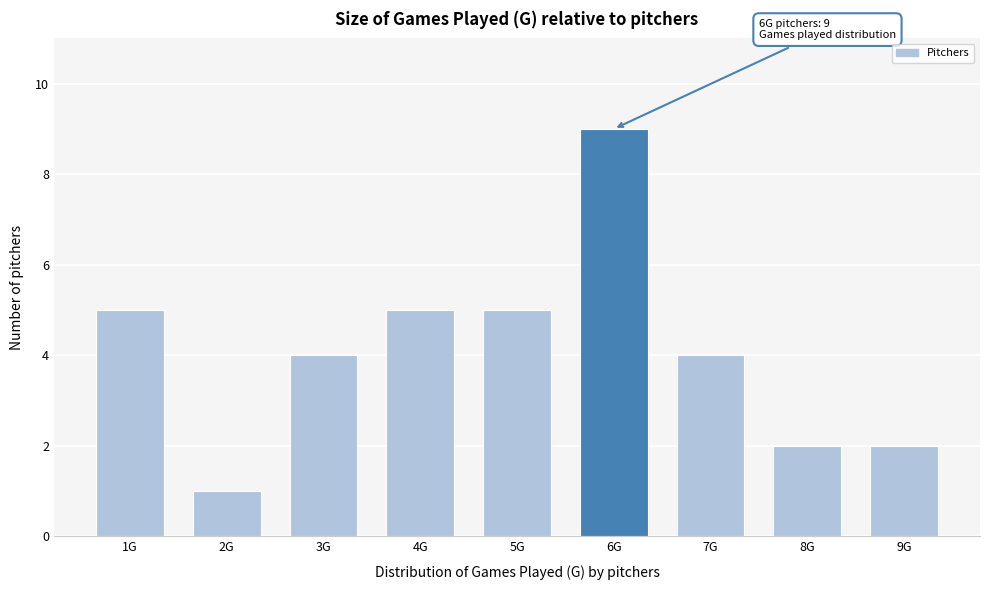

Reading left to right, what are all the values shown in this chart?

5	1	4	5	5	9	4	2	2